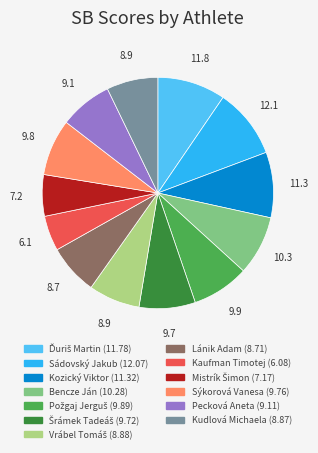

How many slices are in this pie chart?

13